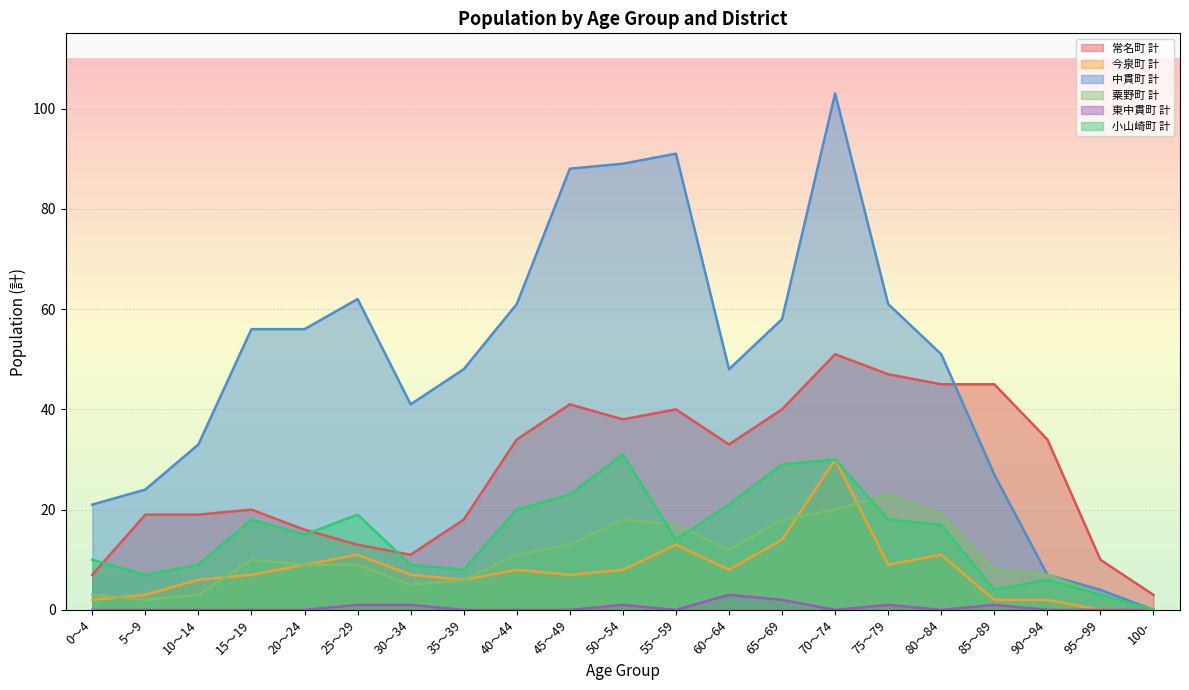

At which category does 粟野町 計 reach its first local valley?

5～9